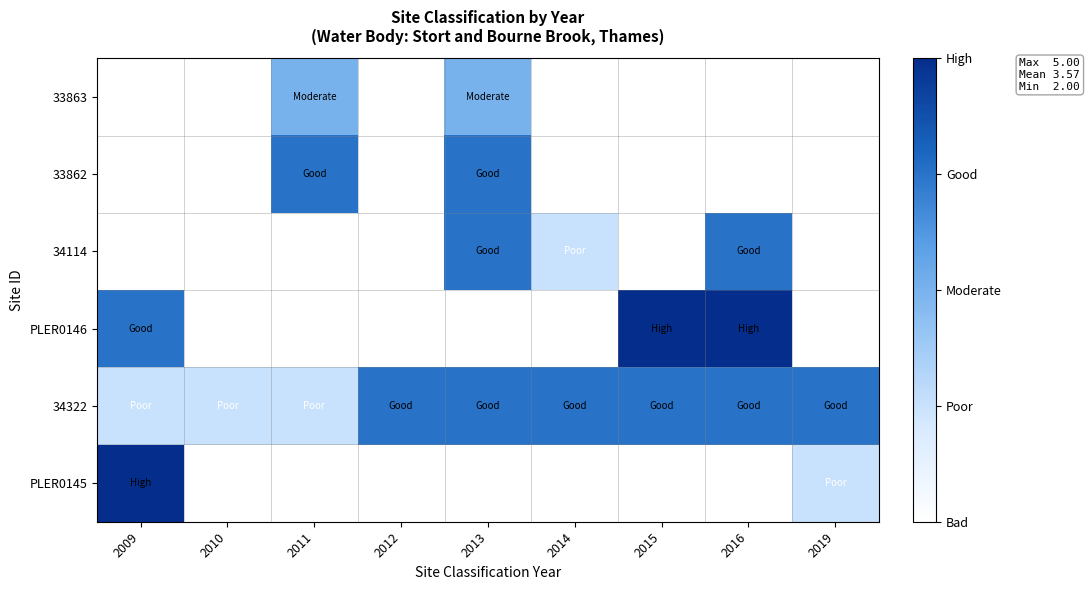

Rank the series at 2015 from lowest to highest value.

34322, PLER0145, 33863, 33862, 34114, PLER0146